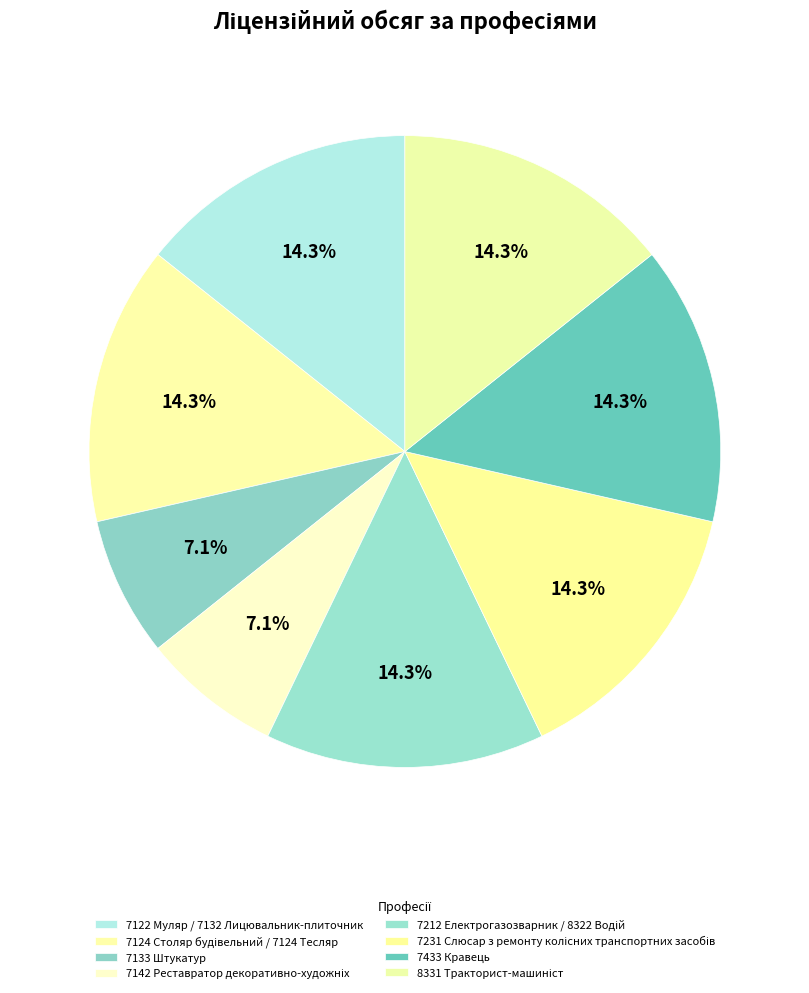

To the nearest percent, what is the average slice percentage?

12%